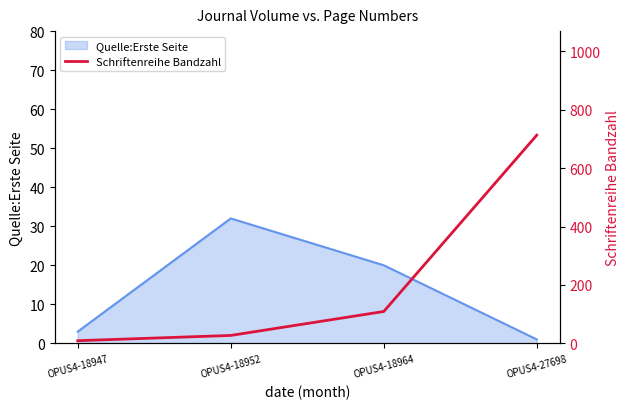

At which label does Quelle:Erste Seite reach its peak?

OPUS4-18952